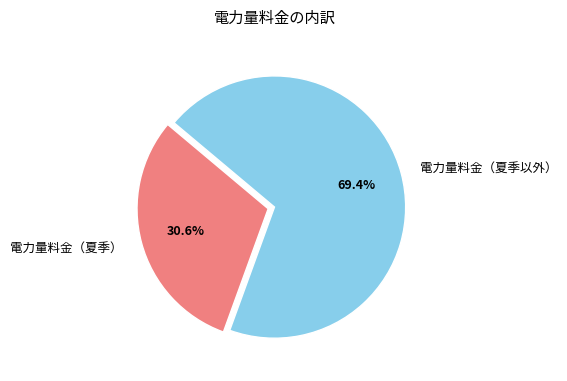

Does 電力量料金（夏季以外） account for over 50% of the chart?

Yes